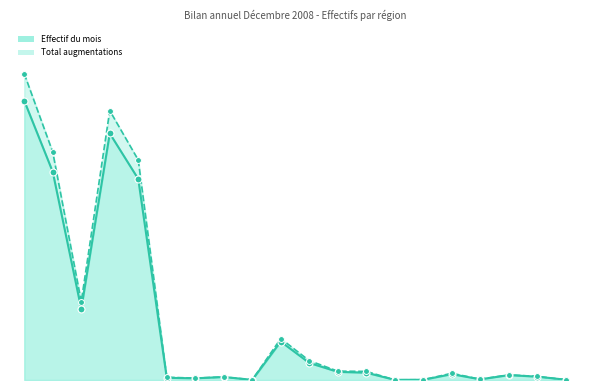

Which series contains the lowest Y value?

Effectif du mois